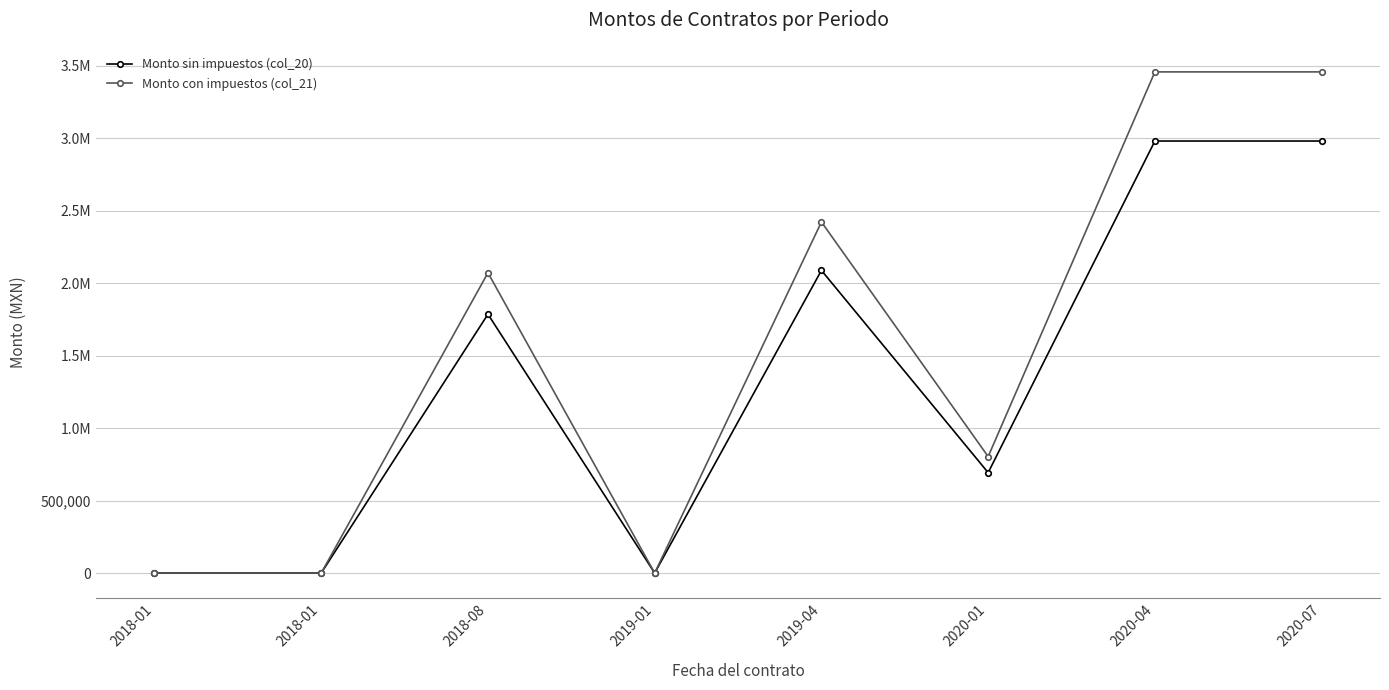

List the series in order of their peak value, lowest first.

Monto sin impuestos (col_20), Monto con impuestos (col_21)